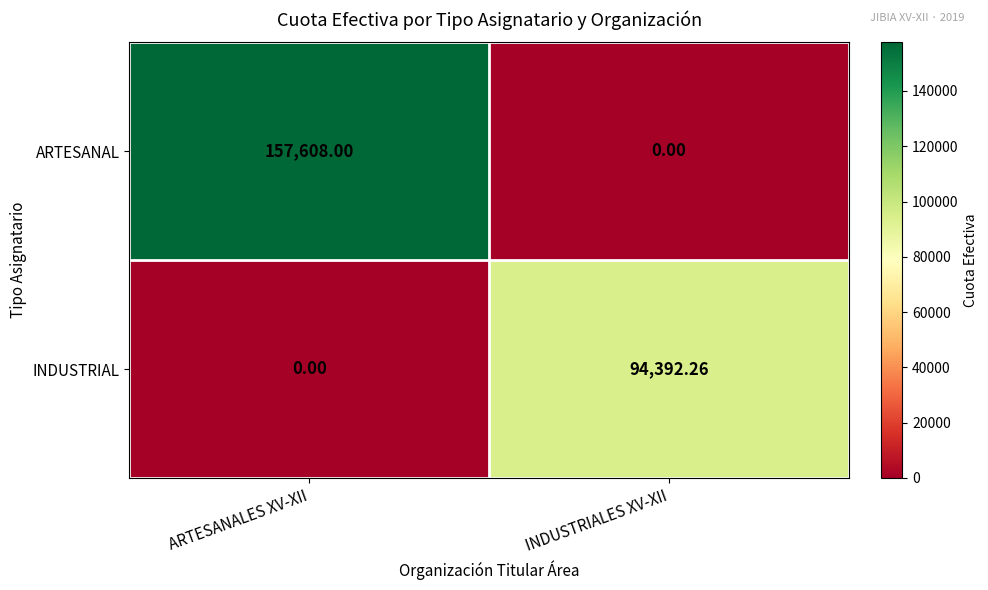

Which label corresponds to the largest value in the chart?

ARTESANALES XV-XII